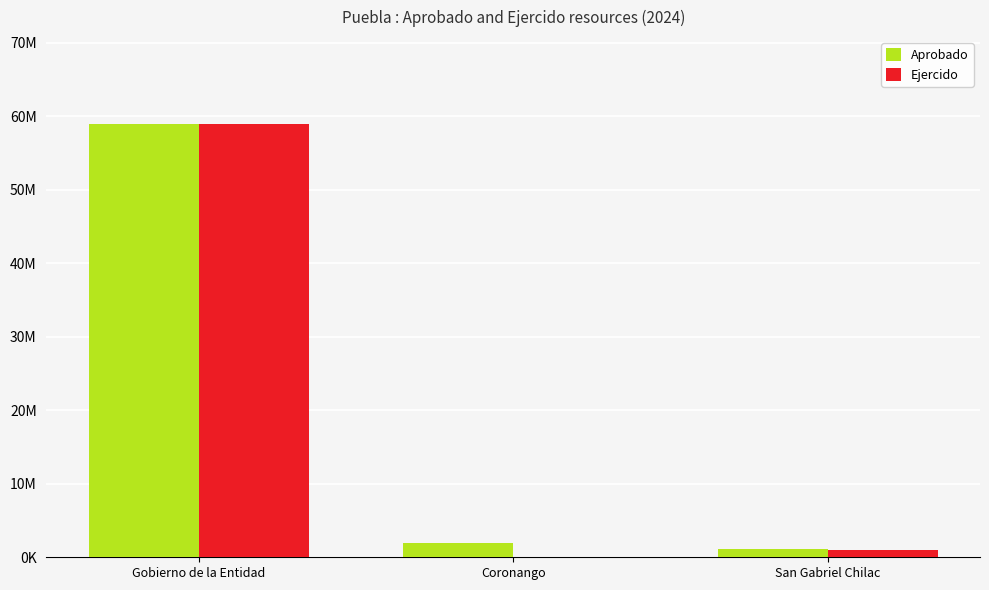

What are all the series names shown in the legend?

Aprobado, Ejercido